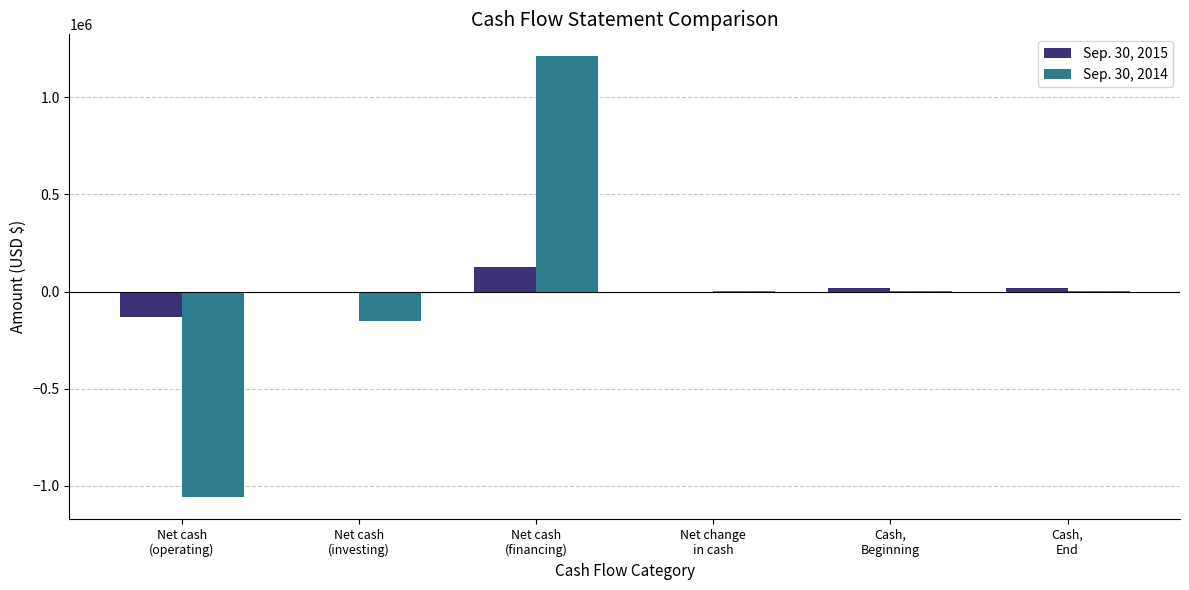

True or false: Sep. 30, 2014 has a value of -1060178 at Net cash
(operating).

True